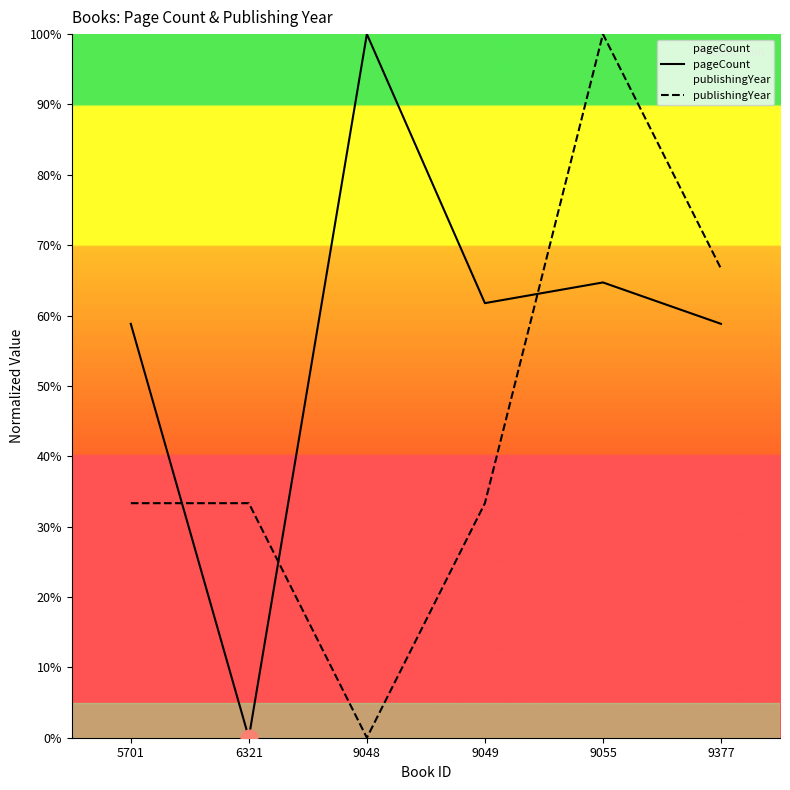

What is the total value across all series at 9048?

100.0